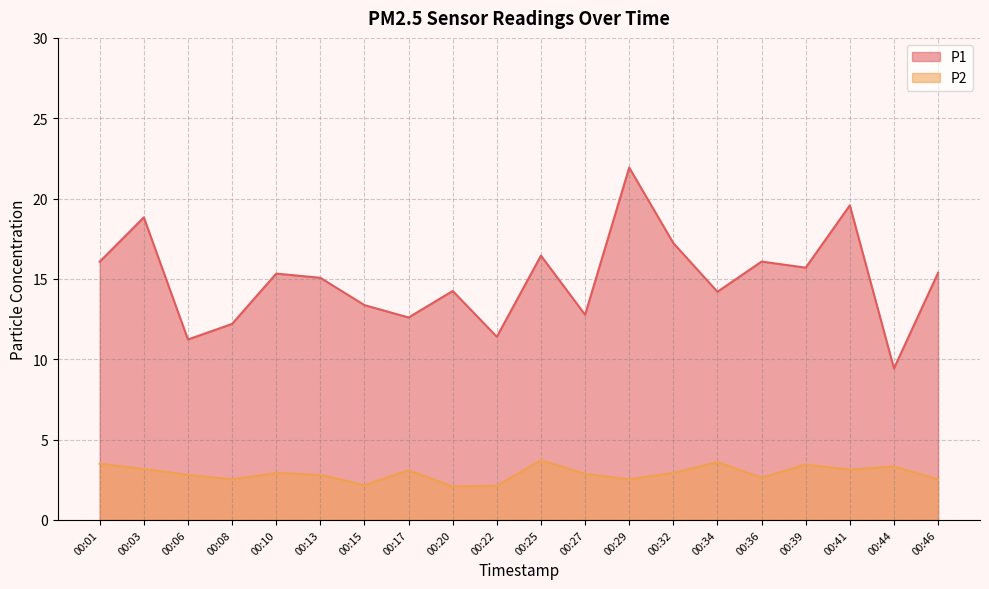

Which series has the largest total across all categories?

P1